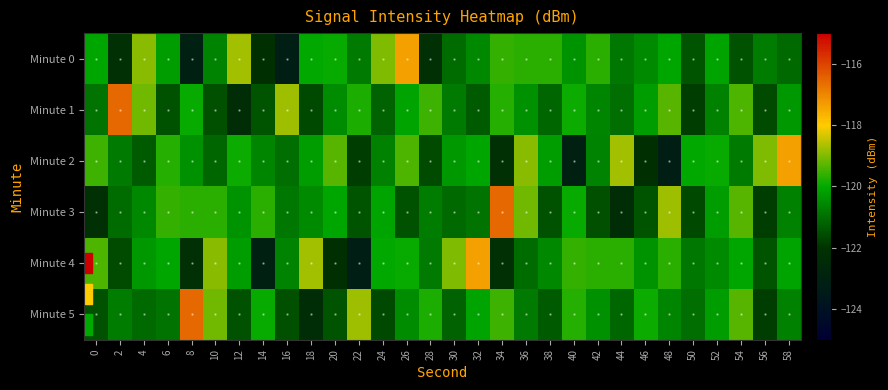

Which category has the lowest value across all series?

16